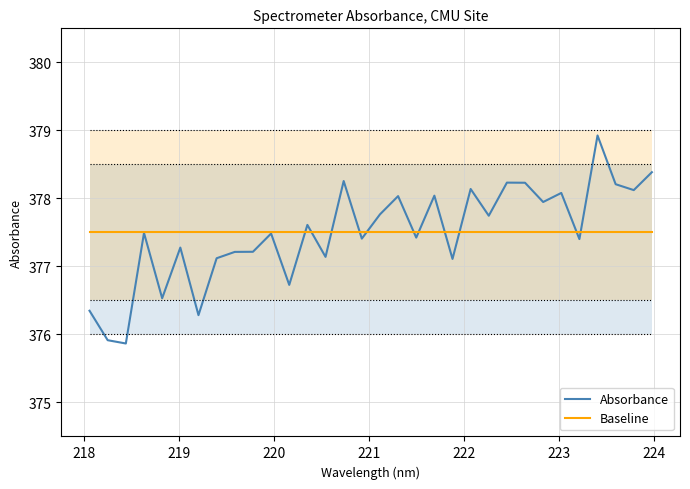

Which series has the widest spread of values?

Absorbance